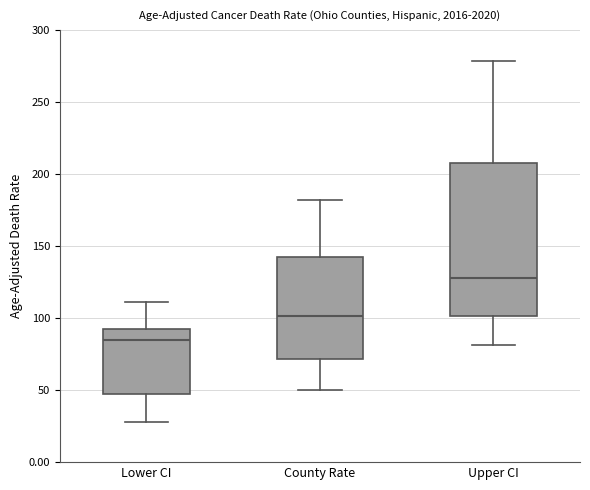

Where does the lower whisker of the box for County Rate end on the y-axis? The values are not printed on the chart, so give them approximately, as read against the axis.

50